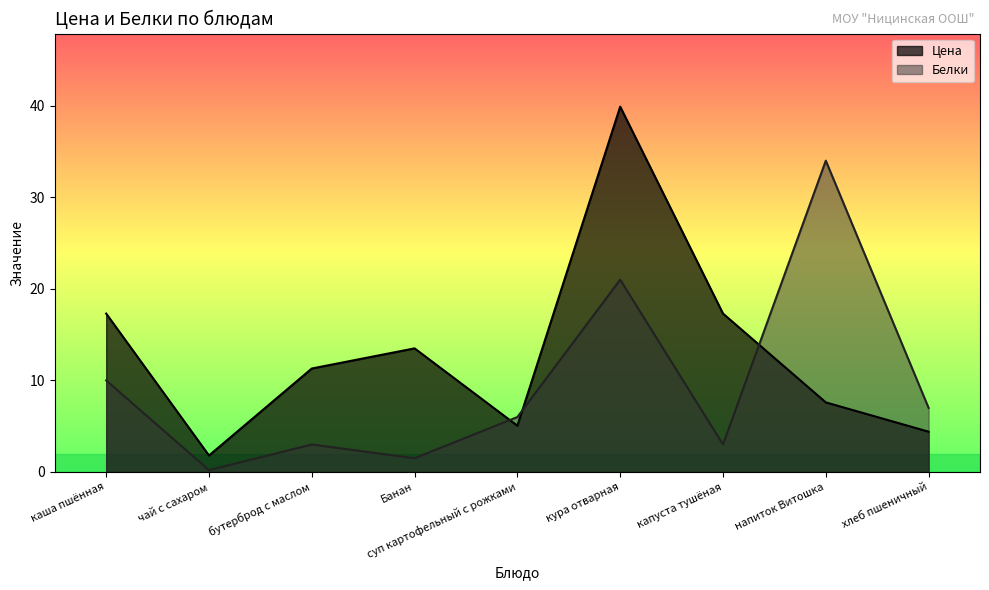

Reading left to right, list all the values displayed in this chart.

Цена: каша пшённая=17.3	чай с сахаром=1.8	бутерброд с маслом=11.3	Банан=13.5	суп картофельный с рожками=5.0	кура отварная=39.9	капуста тушёная=17.3	напиток Витошка=7.6	хлеб пшеничный=4.4
Белки: каша пшённая=10.0	чай с сахаром=0.2	бутерброд с маслом=3.0	Банан=1.5	суп картофельный с рожками=6.0	кура отварная=21.0	капуста тушёная=3.0	напиток Витошка=34.0	хлеб пшеничный=7.0